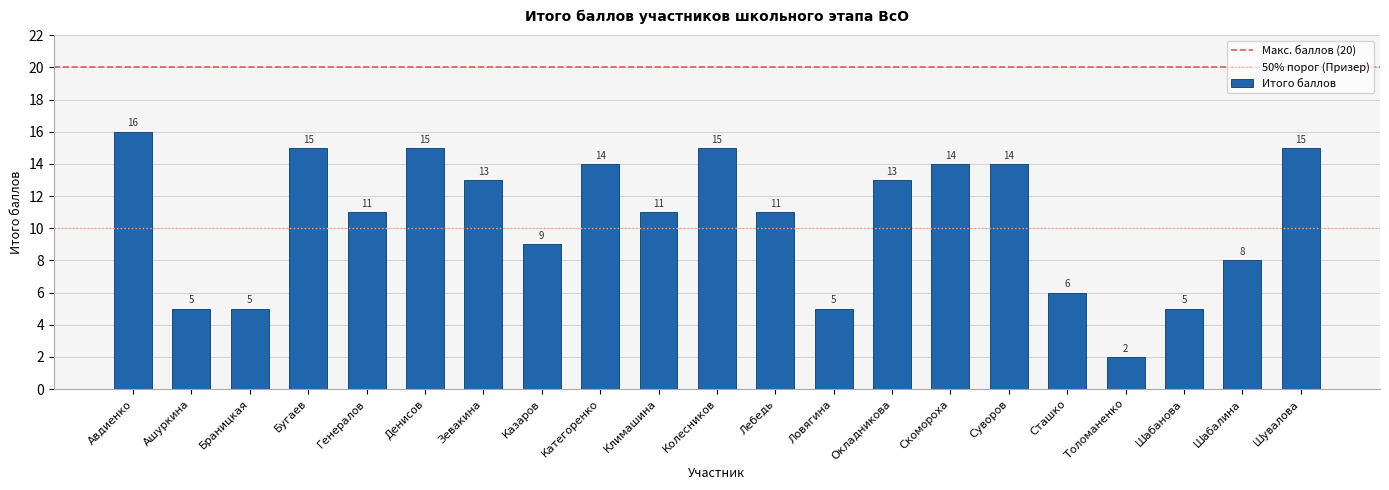

What is the difference between the maximum and minimum values?

14